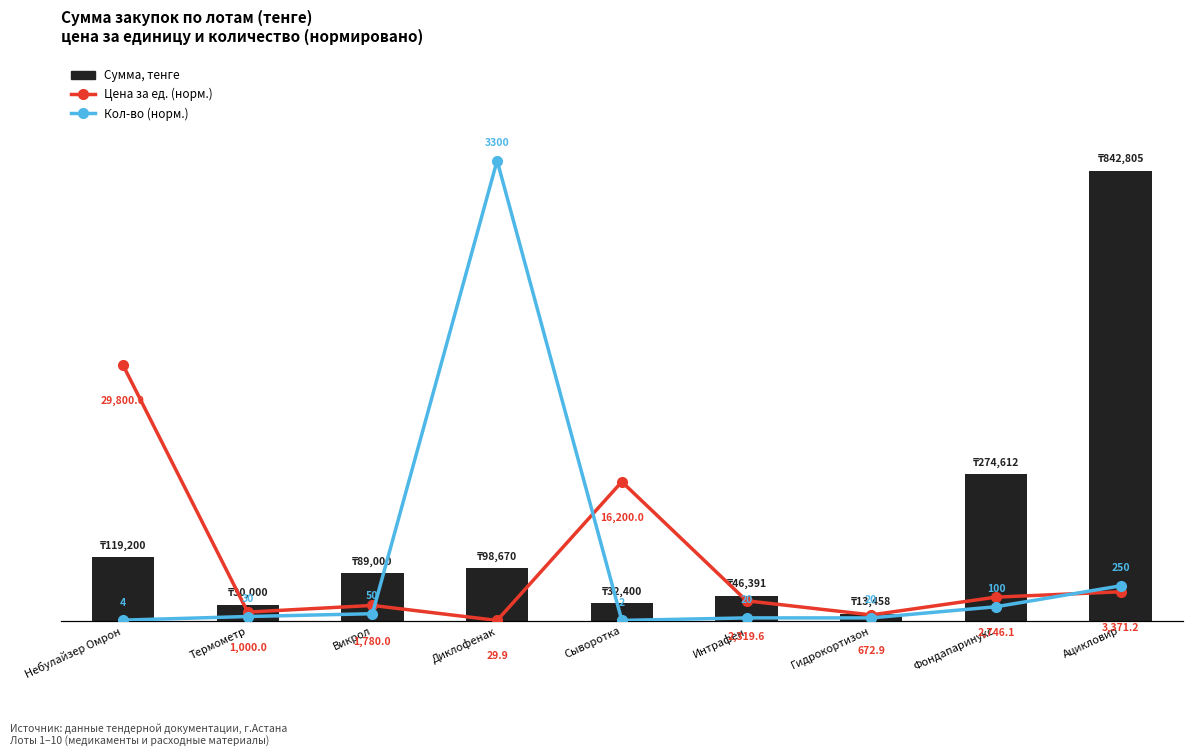

List the labels in order of Сумма, тенге value, largest first.

Ацикловир, Фондапаринукс, Небулайзер Омрон, Диклофенак, Викрол, Интрафен, Сыворотка, Термометр, Гидрокортизон